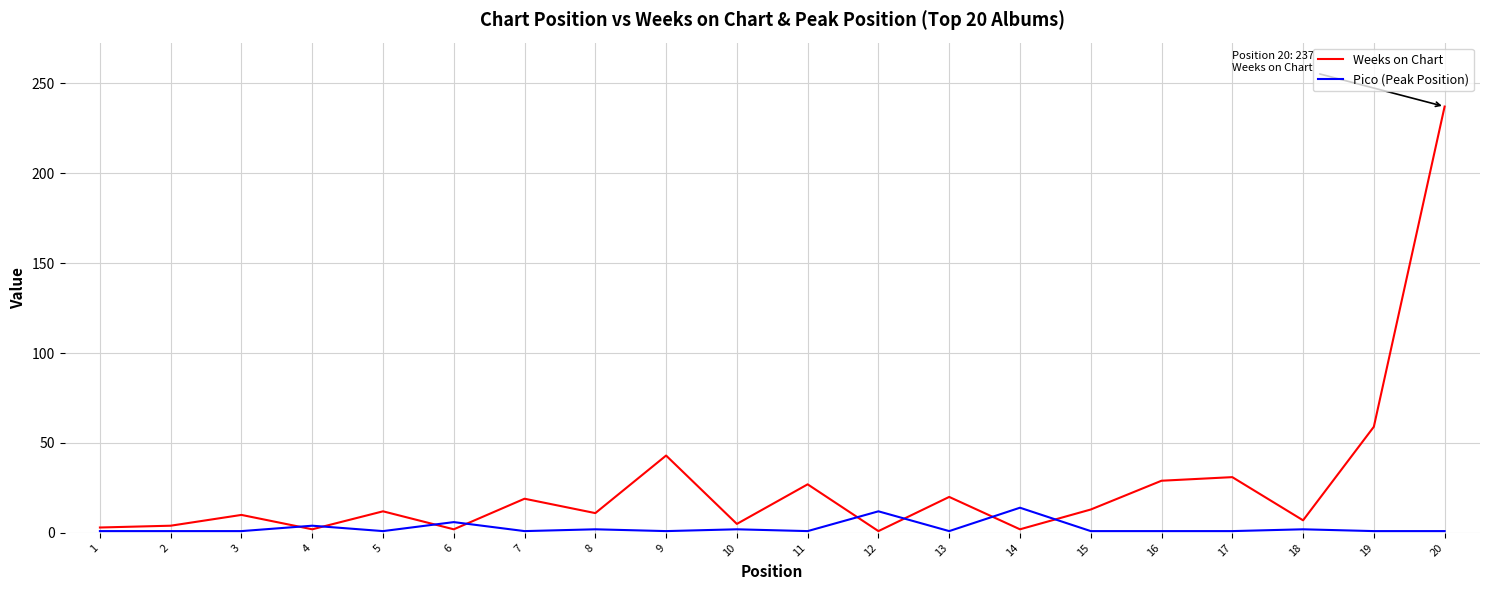

True or false: Pico (Peak Position) has a value of 1 at 19.

True